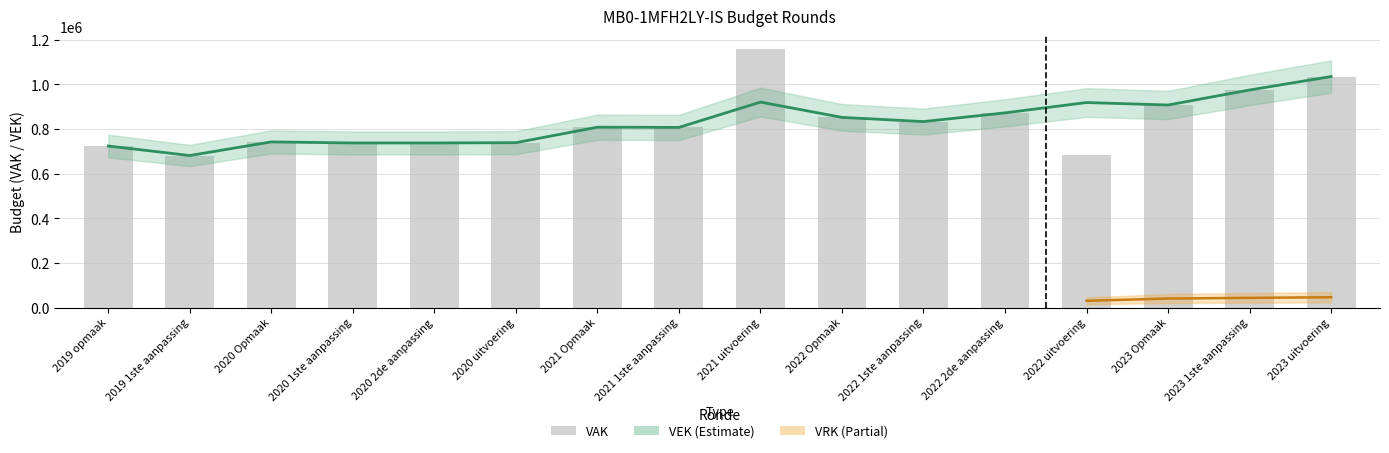

Reading left to right, what are all the values shown in this chart?

VEK: 2019 opmaak=724128	2019 1ste aanpassing=681523	2020 Opmaak=742572	2020 1ste aanpassing=737764	2020 2de aanpassing=737764	2020 uitvoering=739106	2021 Opmaak=808409	2021 1ste aanpassing=807448	2021 uitvoering=920804	2022 Opmaak=852408	2022 1ste aanpassing=833555	2022 2de aanpassing=872634	2022 uitvoering=918912	2023 Opmaak=907816	2023 1ste aanpassing=975133	2023 uitvoering=1035300
VAK: 2019 opmaak=724128	2019 1ste aanpassing=681523	2020 Opmaak=742572	2020 1ste aanpassing=737764	2020 2de aanpassing=737764	2020 uitvoering=739106	2021 Opmaak=808409	2021 1ste aanpassing=807448	2021 uitvoering=1158015	2022 Opmaak=852408	2022 1ste aanpassing=833555	2022 2de aanpassing=872634	2022 uitvoering=681701	2023 Opmaak=907816	2023 1ste aanpassing=975133	2023 uitvoering=1035300